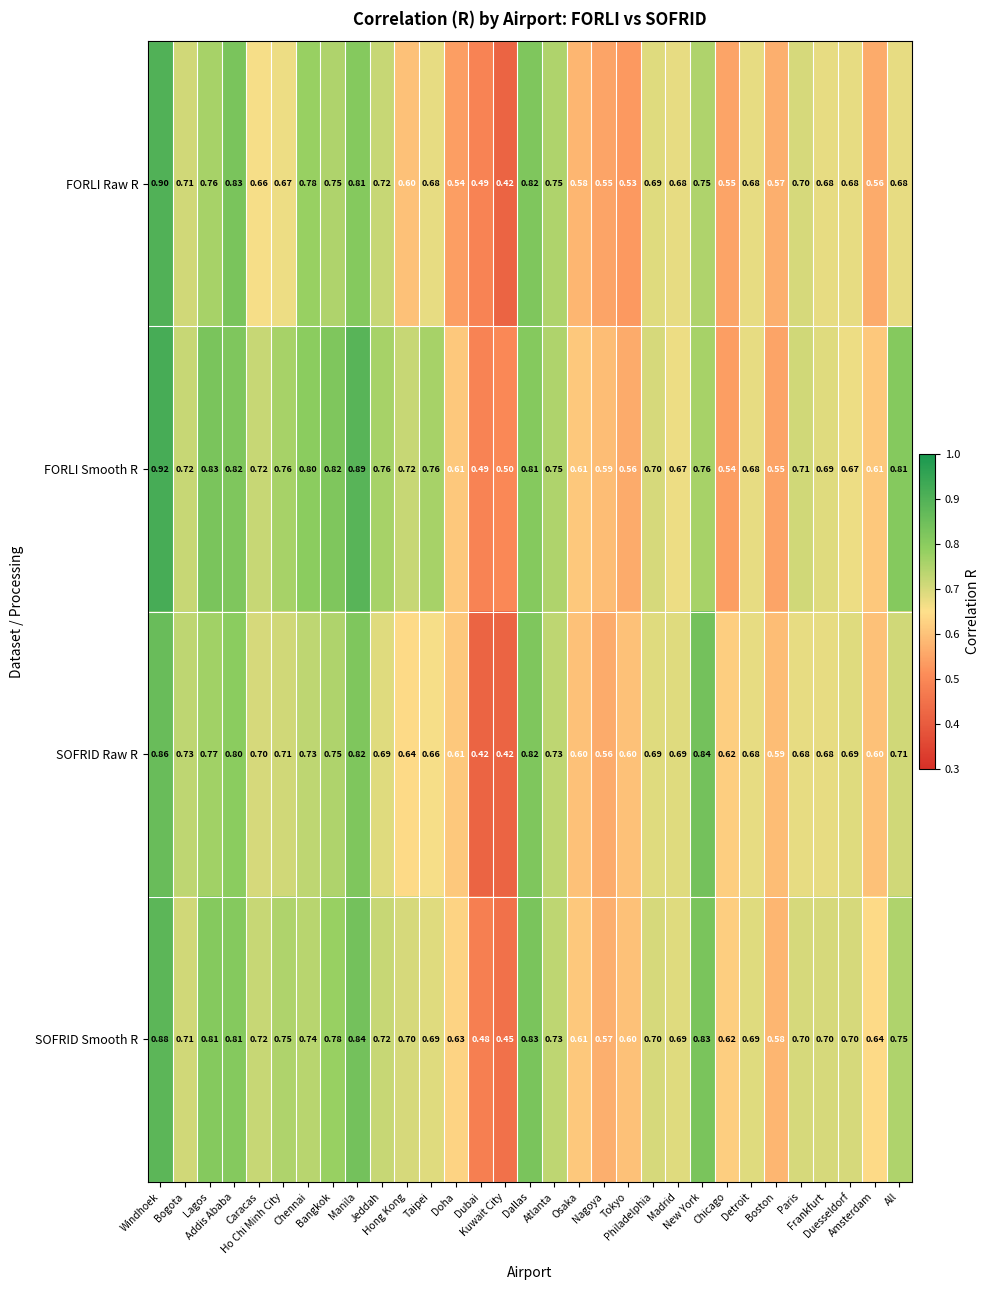

Which series has the largest total across all categories?

FORLI Smooth R